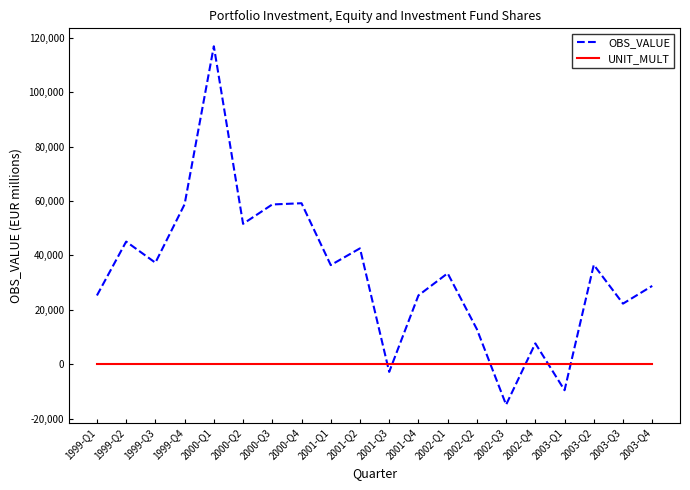

Which series ends up on top after the final intersection of UNIT_MULT and OBS_VALUE?

OBS_VALUE